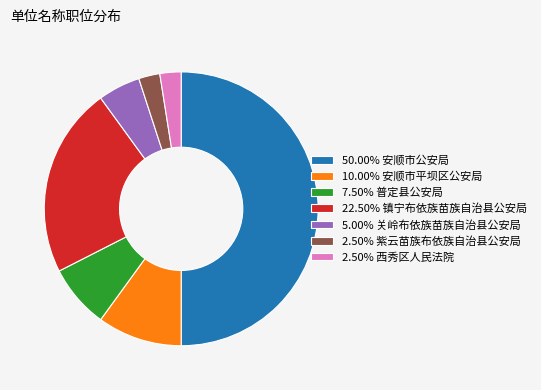

Is 2.50% 西秀区人民法院 the majority of the pie?

No